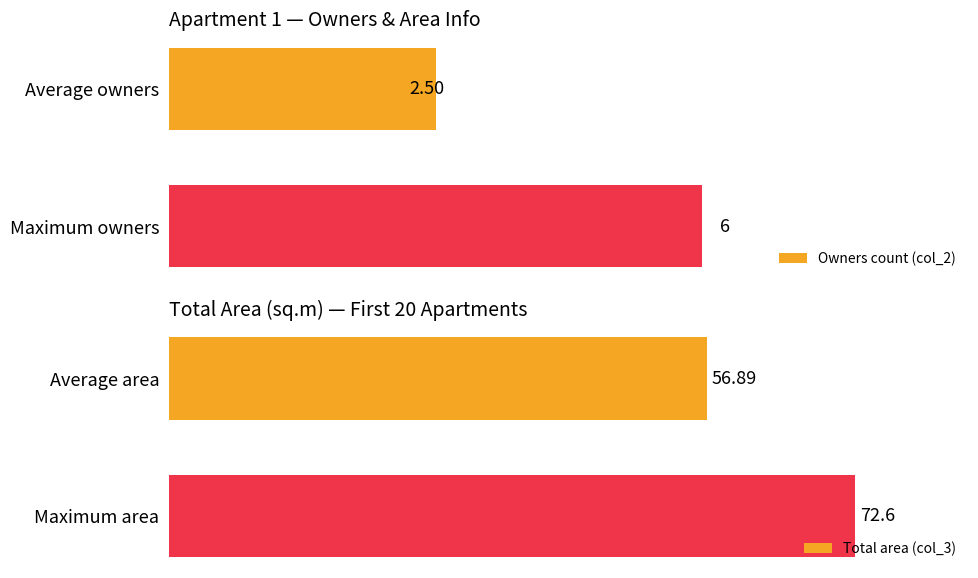

List the labels in order of Owners count (col_2) value, largest first.

Maximum owners, Average owners